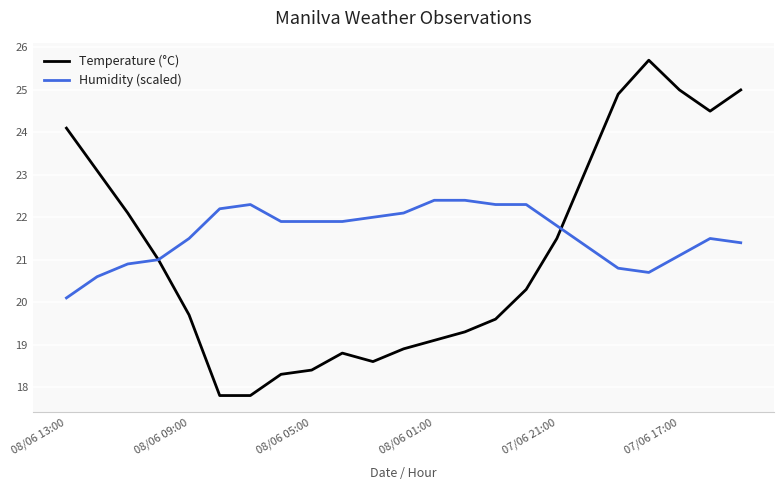

After their last crossing, which series has the higher values: Humidity (scaled) or Temperature (°C)?

Temperature (°C)